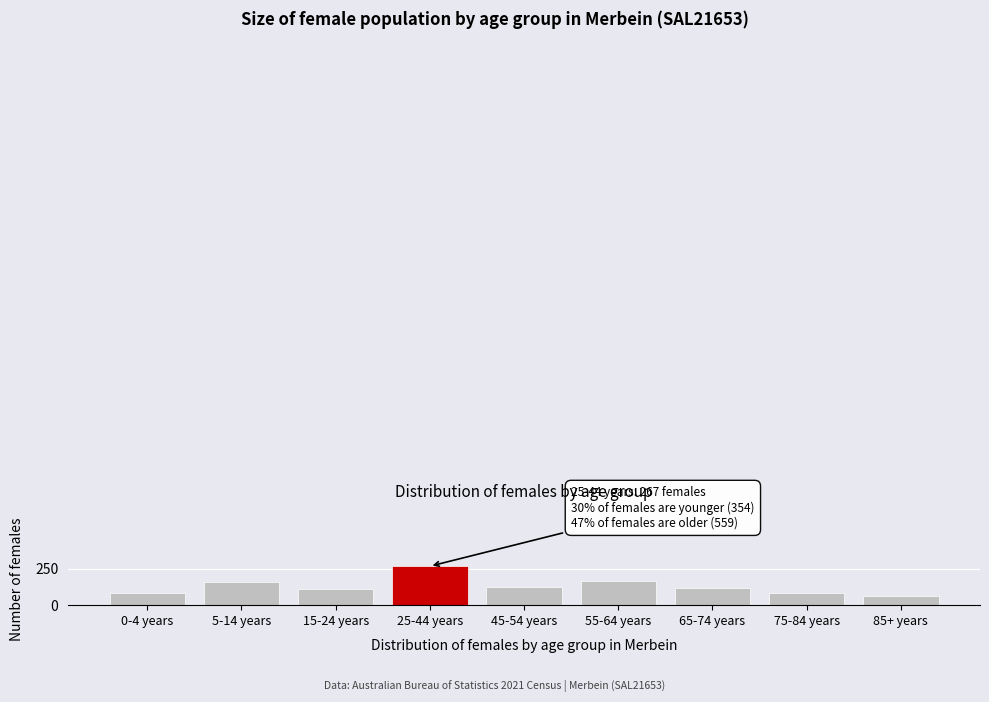

Reading left to right, list all the values displayed in this chart.

0-4 years=80	5-14 years=162	15-24 years=112	25-44 years=267	45-54 years=124	55-64 years=167	65-74 years=121	75-84 years=86	85+ years=61